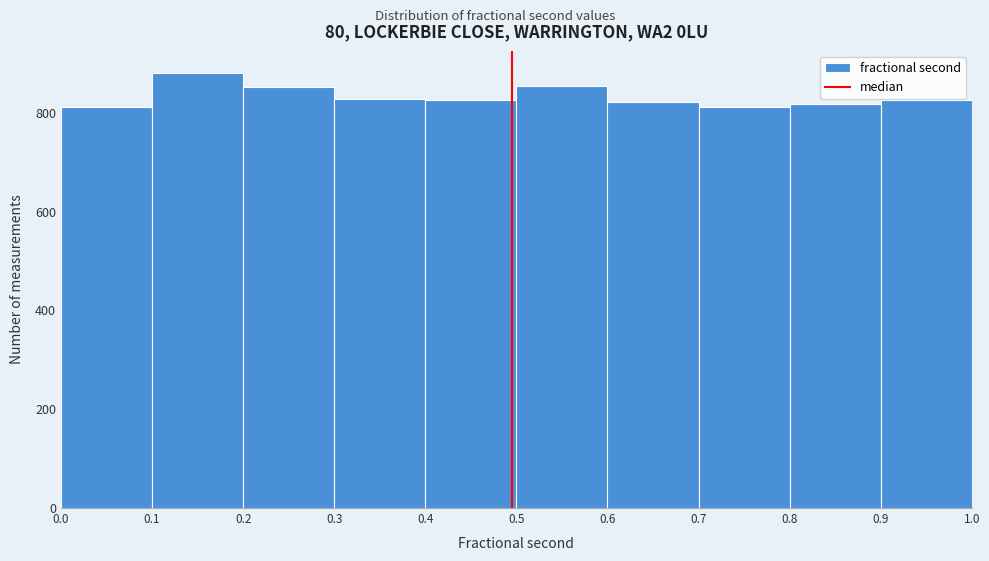

Reading left to right, list every bar in this chart as the range it spans on the x-axis followed by its height. The values are not printed on the chart, so give them approximately, as read against the axis.

0.0 to 0.1: 820
0.1 to 0.2: 880
0.2 to 0.3: 860
0.3 to 0.4: 820
0.4 to 0.5: 820
0.5 to 0.6: 860
0.6 to 0.7: 820
0.7 to 0.8: 820
0.8 to 0.9: 820
0.9 to 1.0: 820